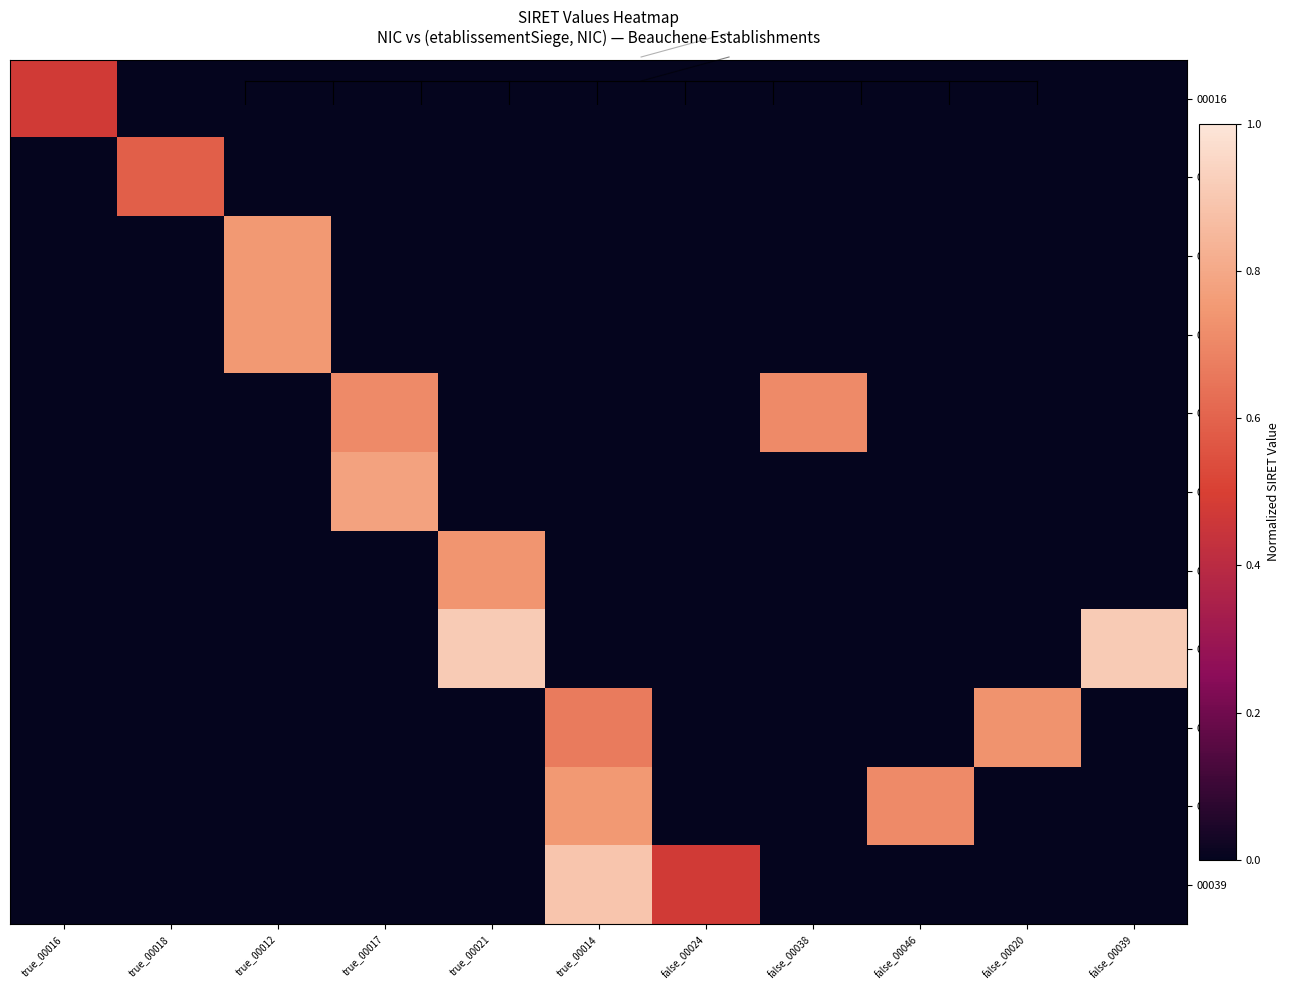

Reading left to right, transcribe all the data shown in this chart.

00016: true_00016=0.5	true_00018=0.0	true_00012=0.0	true_00017=0.0	true_00021=0.0	true_00014=0.0	false_00024=0.0	false_00038=0.0	false_00046=0.0	false_00020=0.0	false_00039=0.0
00018: true_00016=0.0	true_00018=0.6	true_00012=0.0	true_00017=0.0	true_00021=0.0	true_00014=0.0	false_00024=0.0	false_00038=0.0	false_00046=0.0	false_00020=0.0	false_00039=0.0
00012: true_00016=0.0	true_00018=0.0	true_00012=0.8	true_00017=0.0	true_00021=0.0	true_00014=0.0	false_00024=0.0	false_00038=0.0	false_00046=0.0	false_00020=0.0	false_00039=0.0
00017: true_00016=0.0	true_00018=0.0	true_00012=0.8	true_00017=0.0	true_00021=0.0	true_00014=0.0	false_00024=0.0	false_00038=0.0	false_00046=0.0	false_00020=0.0	false_00039=0.0
00021: true_00016=0.0	true_00018=0.0	true_00012=0.0	true_00017=0.7	true_00021=0.0	true_00014=0.0	false_00024=0.0	false_00038=0.7	false_00046=0.0	false_00020=0.0	false_00039=0.0
00014: true_00016=0.0	true_00018=0.0	true_00012=0.0	true_00017=0.8	true_00021=0.0	true_00014=0.0	false_00024=0.0	false_00038=0.0	false_00046=0.0	false_00020=0.0	false_00039=0.0
00024: true_00016=0.0	true_00018=0.0	true_00012=0.0	true_00017=0.0	true_00021=0.7	true_00014=0.0	false_00024=0.0	false_00038=0.0	false_00046=0.0	false_00020=0.0	false_00039=0.0
00038: true_00016=0.0	true_00018=0.0	true_00012=0.0	true_00017=0.0	true_00021=0.9	true_00014=0.0	false_00024=0.0	false_00038=0.0	false_00046=0.0	false_00020=0.0	false_00039=0.9
00046: true_00016=0.0	true_00018=0.0	true_00012=0.0	true_00017=0.0	true_00021=0.0	true_00014=0.7	false_00024=0.0	false_00038=0.0	false_00046=0.0	false_00020=0.7	false_00039=0.0
00020: true_00016=0.0	true_00018=0.0	true_00012=0.0	true_00017=0.0	true_00021=0.0	true_00014=0.8	false_00024=0.0	false_00038=0.0	false_00046=0.7	false_00020=0.0	false_00039=0.0
00039: true_00016=0.0	true_00018=0.0	true_00012=0.0	true_00017=0.0	true_00021=0.0	true_00014=0.9	false_00024=0.5	false_00038=0.0	false_00046=0.0	false_00020=0.0	false_00039=0.0